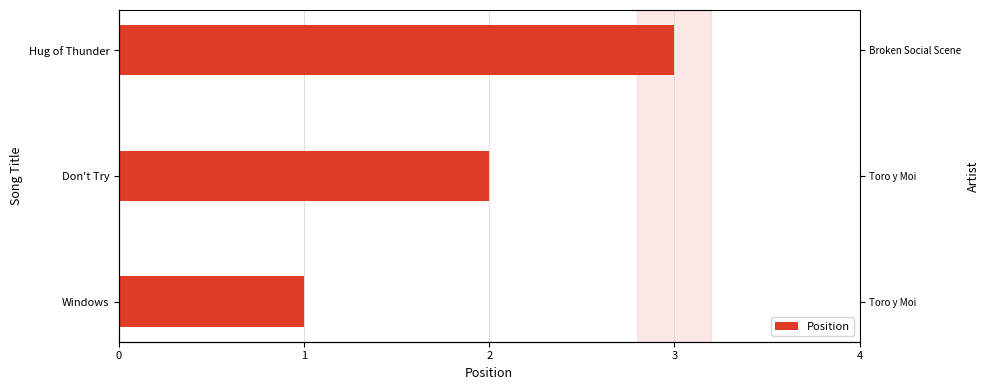

What is the change in value from Windows to Hug of Thunder?

+2